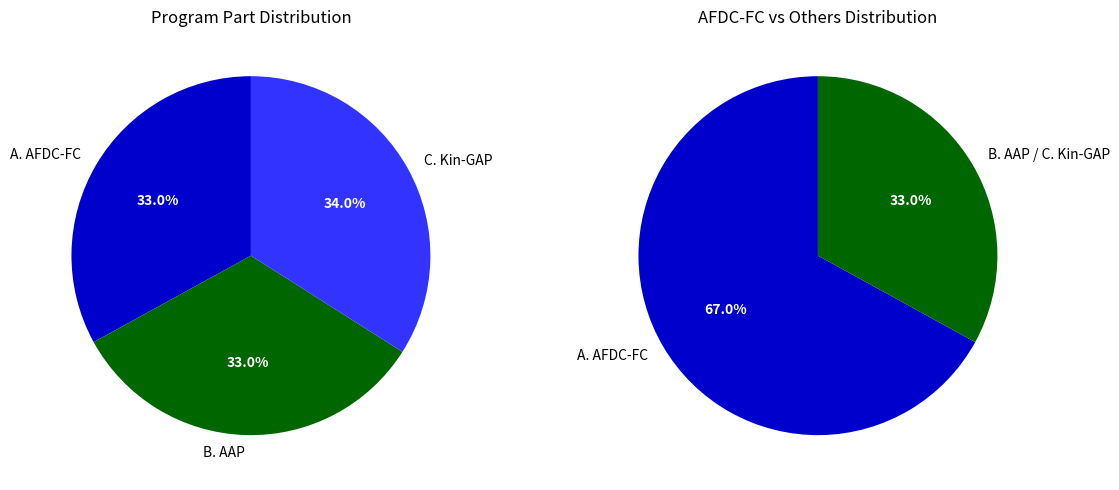

How many slices are in this pie chart?

3